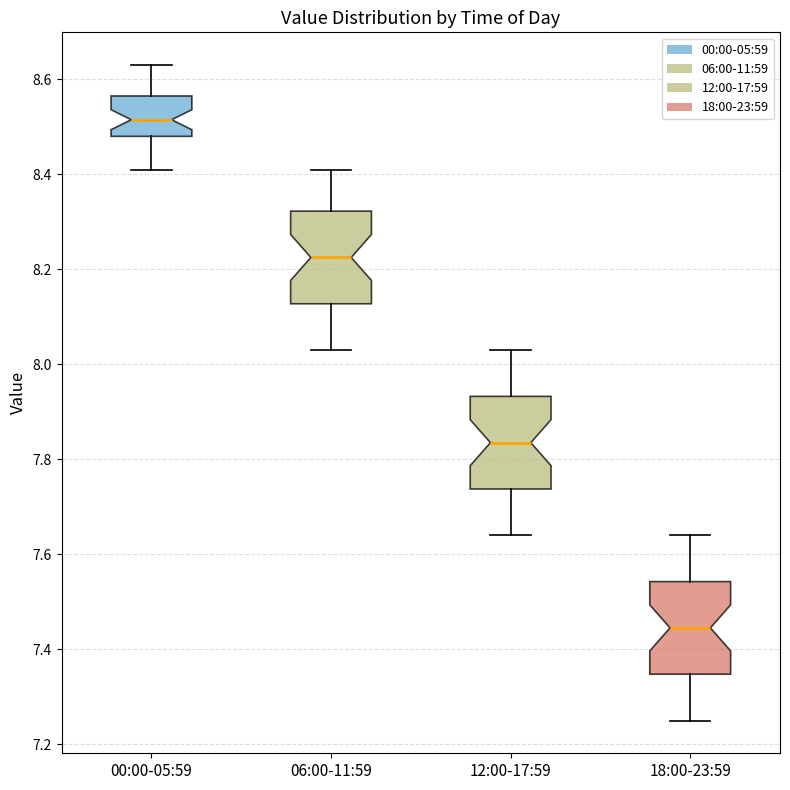

Reading left to right, read every box against the y-axis: the position of its median line, the range the box covers, and the ends of its whiskers. The values are not printed on the chart, so give them approximately, as read against the axis.

00:00-05:59: median 8.52, box 8.48 to 8.56, whiskers 8.42 to 8.64
06:00-11:59: median 8.22, box 8.12 to 8.32, whiskers 8.04 to 8.42
12:00-17:59: median 7.84, box 7.74 to 7.94, whiskers 7.64 to 8.04
18:00-23:59: median 7.44, box 7.34 to 7.54, whiskers 7.26 to 7.64